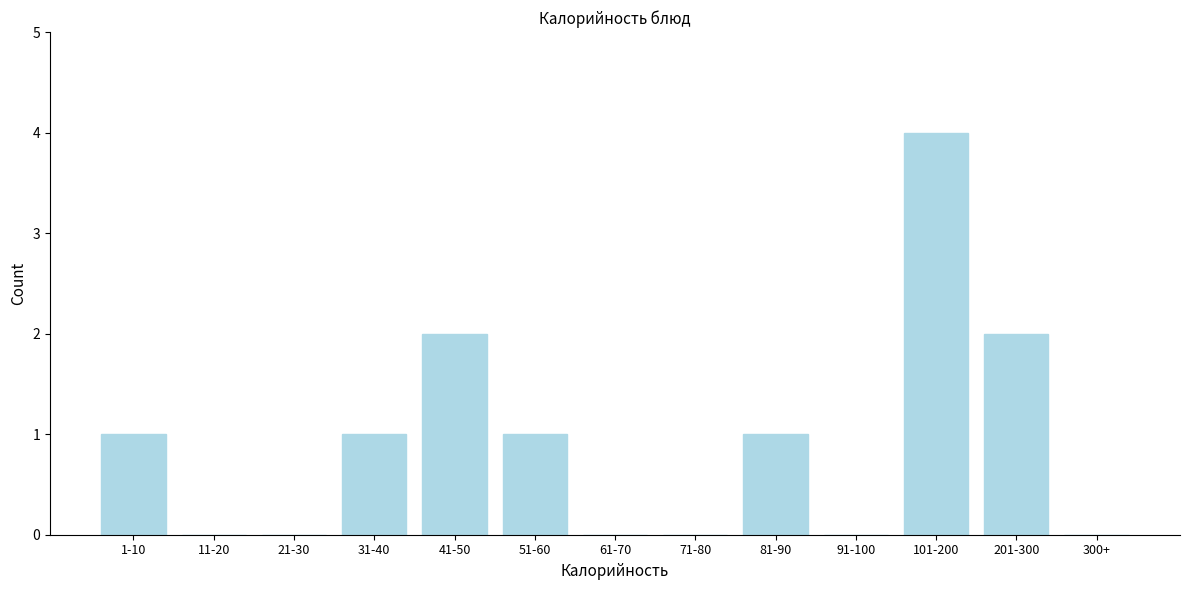

Reading left to right, what are all the values shown in this chart?

1-10=1	11-20=0	21-30=0	31-40=1	41-50=2	51-60=1	61-70=0	71-80=0	81-90=1	91-100=0	101-200=4	201-300=2	300+=0